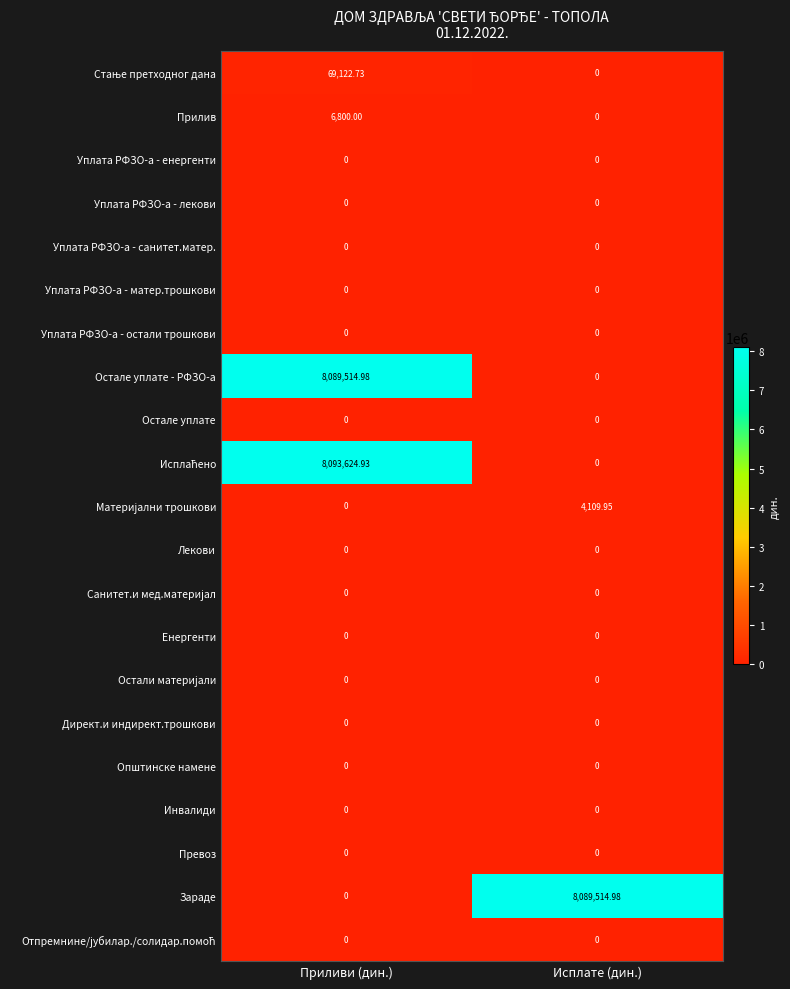

List the labels in order of Прилив value, smallest first.

Исплате (дин.), Приливи (дин.)